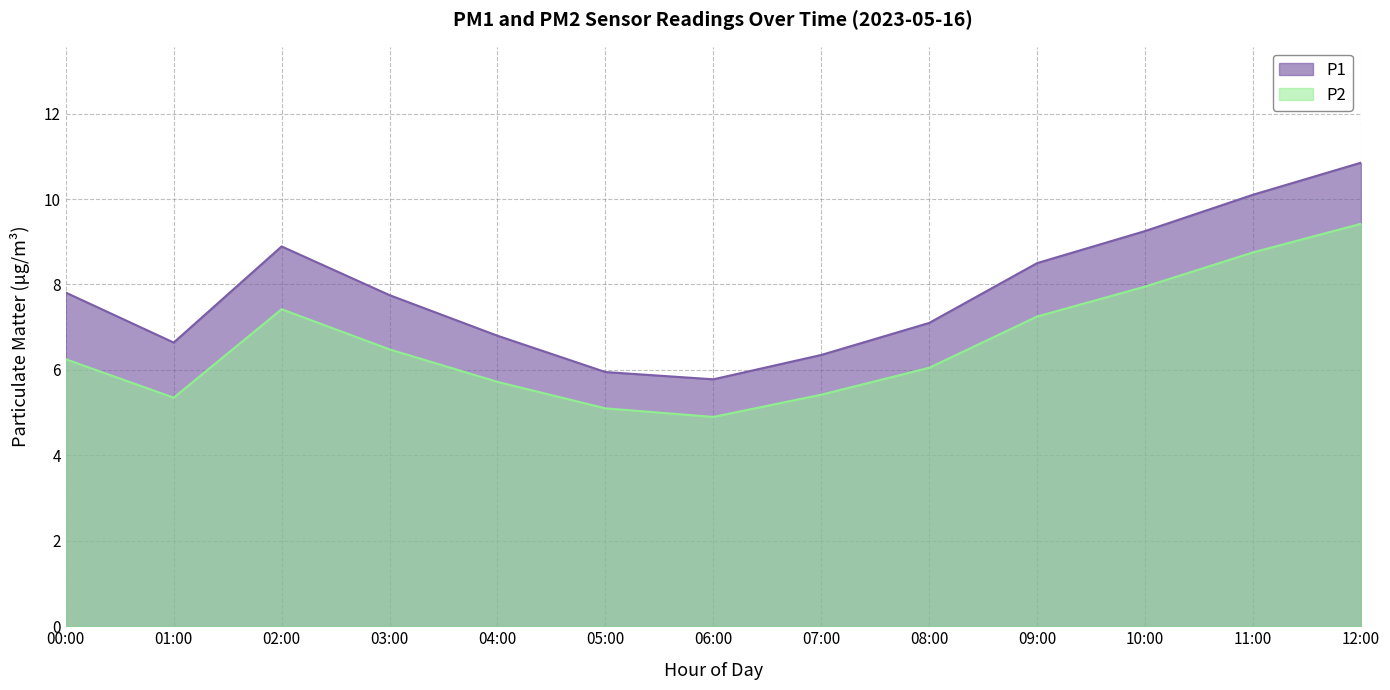

True or false: P2 has a value of 5.4 at 07:00.

True